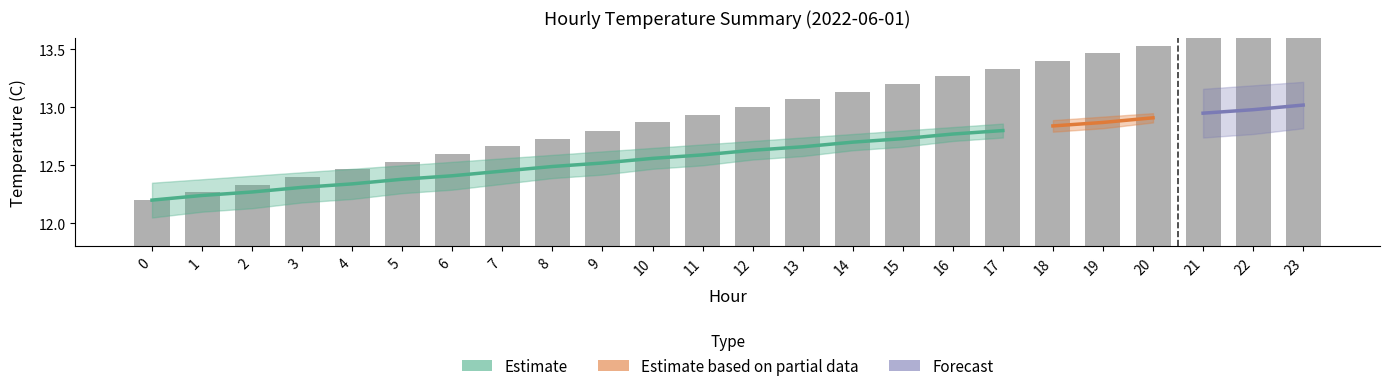

Does the chart contain any negative values?

No